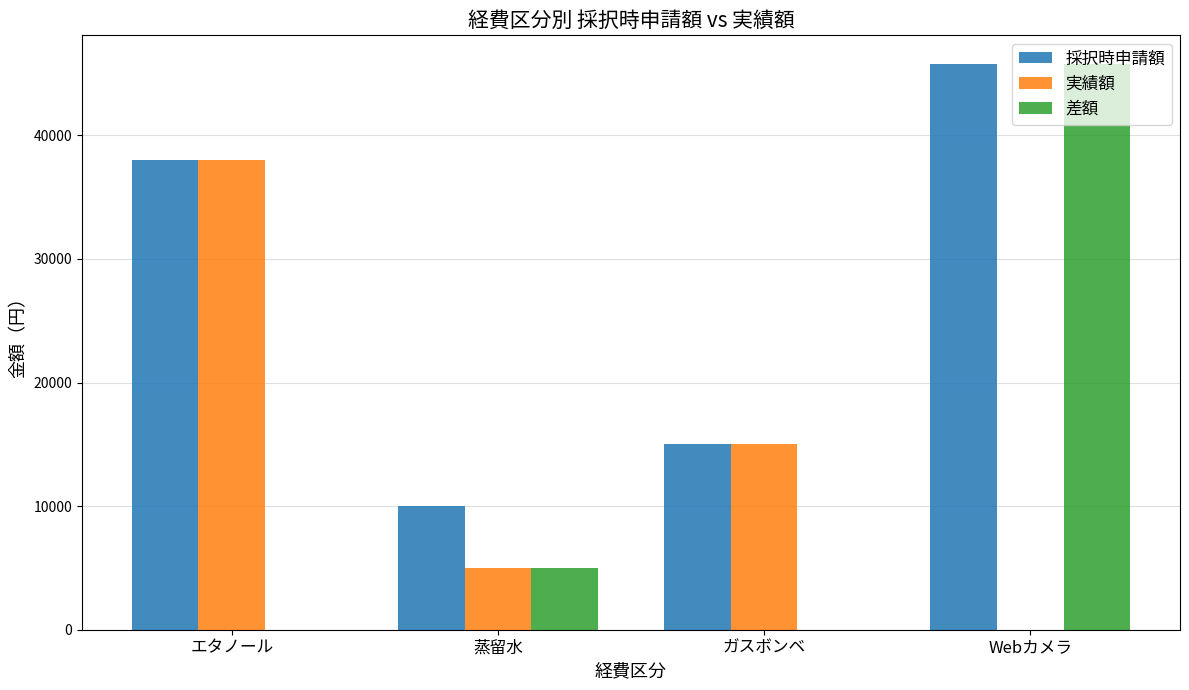

How many 採択時申請額 values are between 15000 and 45800?

3